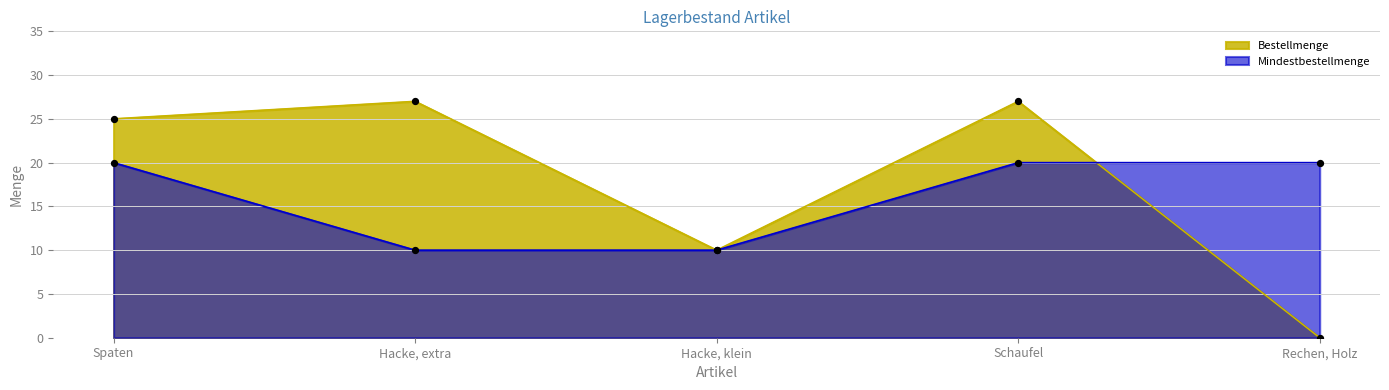

What are all the series names shown in the legend?

Bestellmenge, Mindestbestellmenge